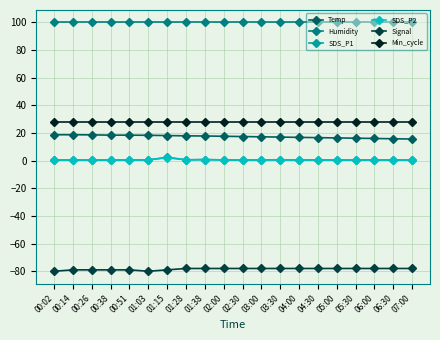

The value of Signal at 04:00 is -133.1. True or false?

False